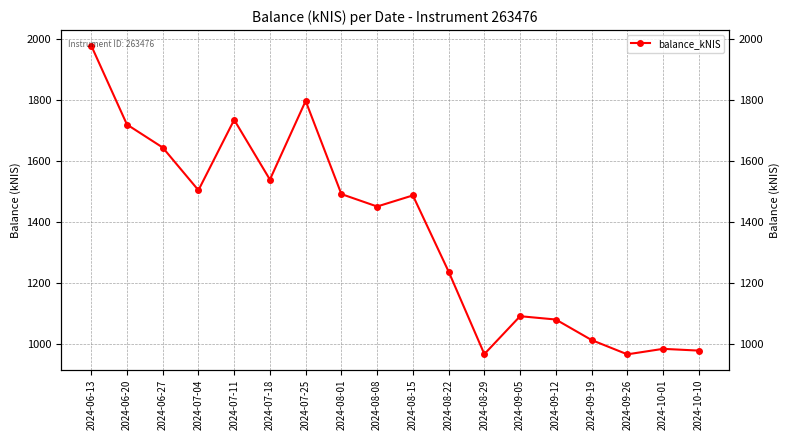

Where does the data first go above 1487?

2024-06-13